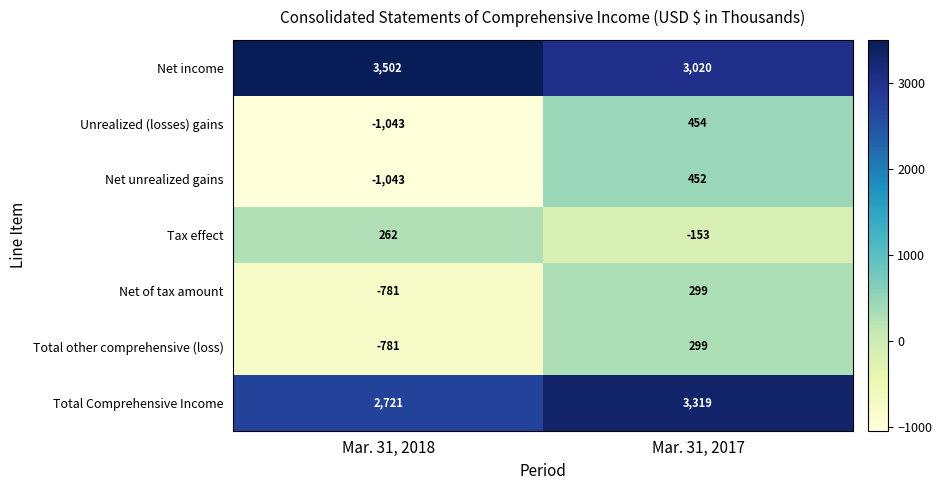

Read the Net income value at Mar. 31, 2017.

3020